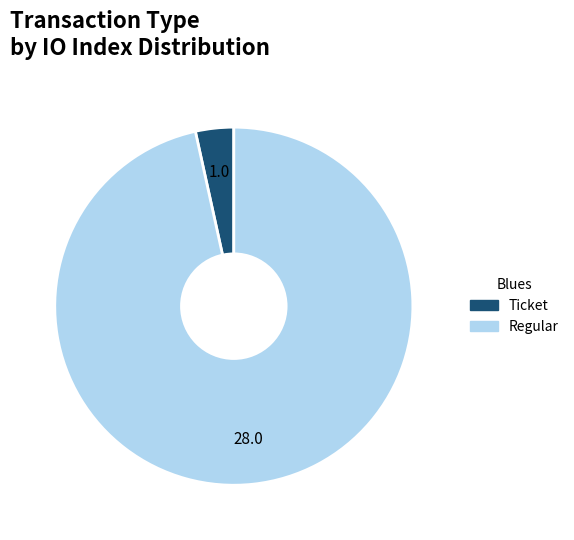

Which slice is the smallest?

Ticket